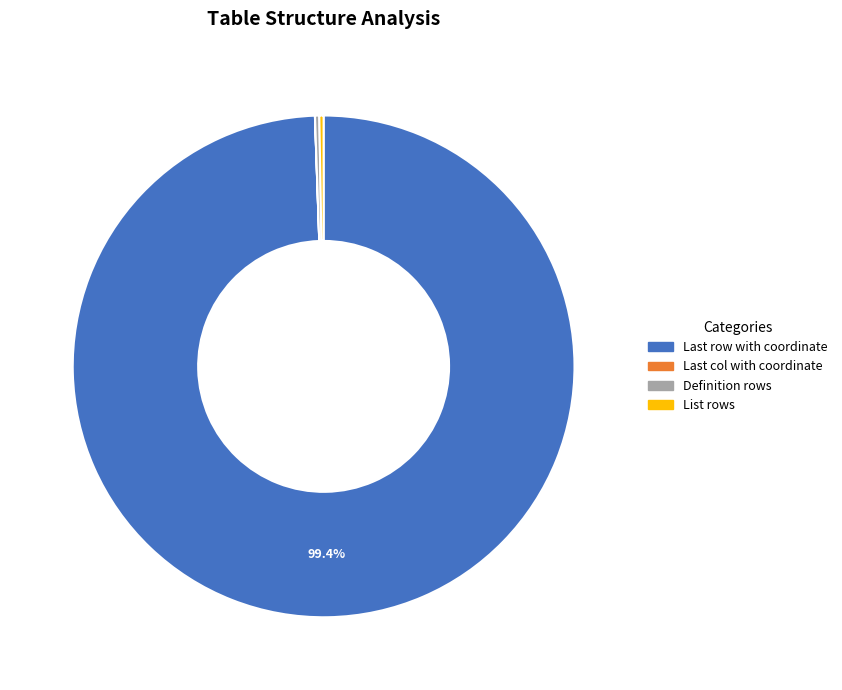

Which slice is the largest?

Last row with coordinate